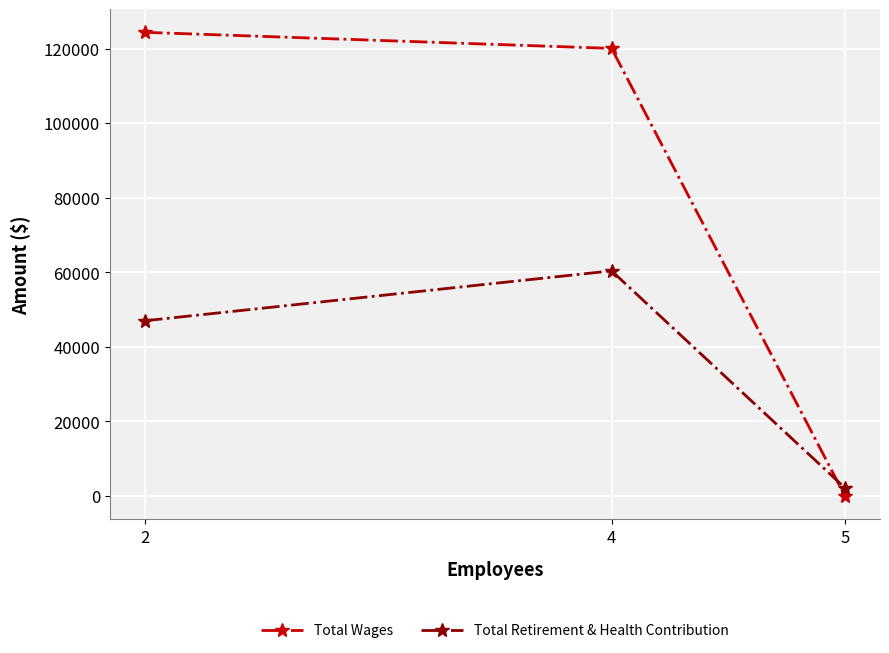

What is the spread (max minus min) of values at 5?

2160